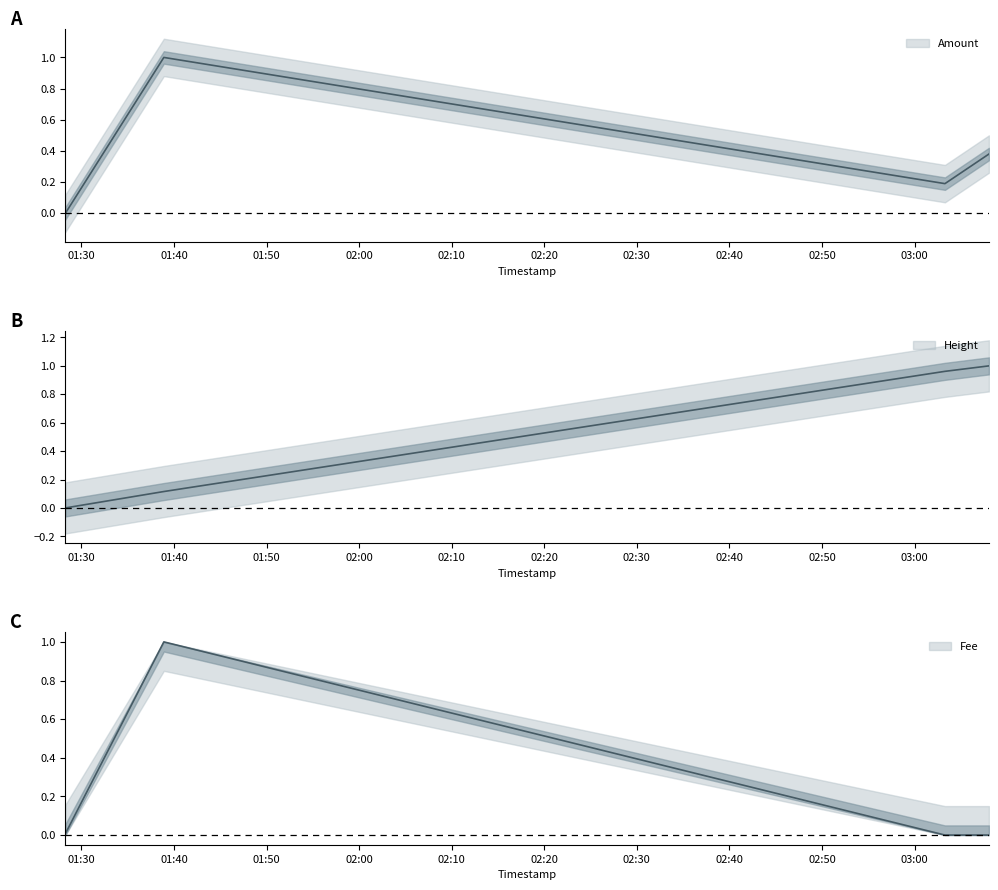

What is the label of the 5th point from the left?

2021-05-04 03:08:02